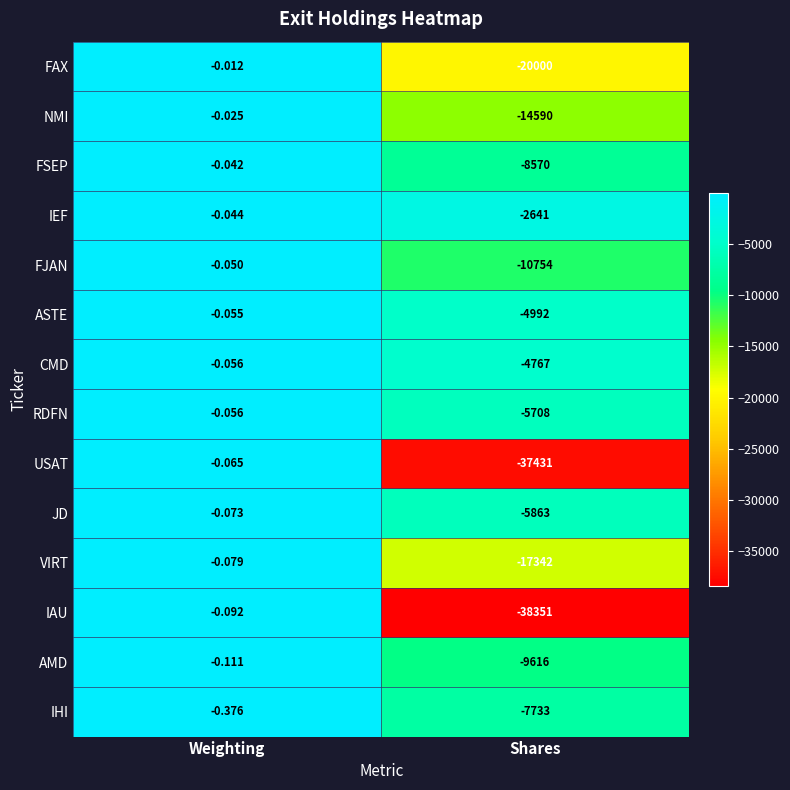

List the labels in order of FAX value, smallest first.

Shares, Weighting